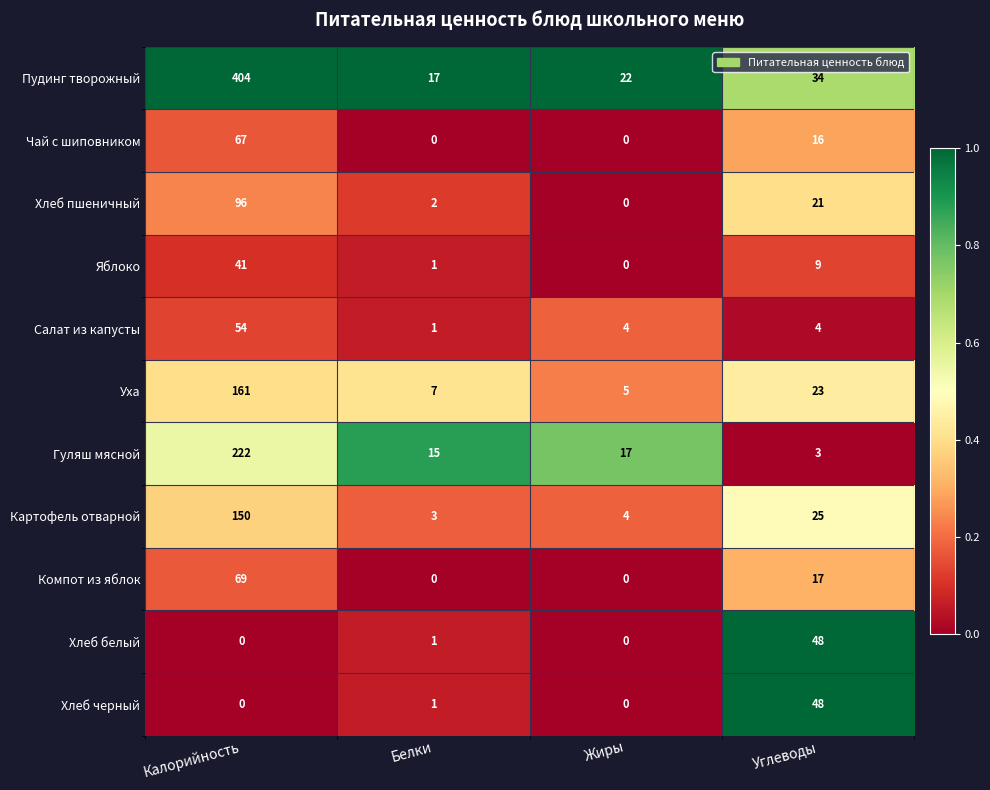

At which label does Уха first exceed 23?

Калорийность